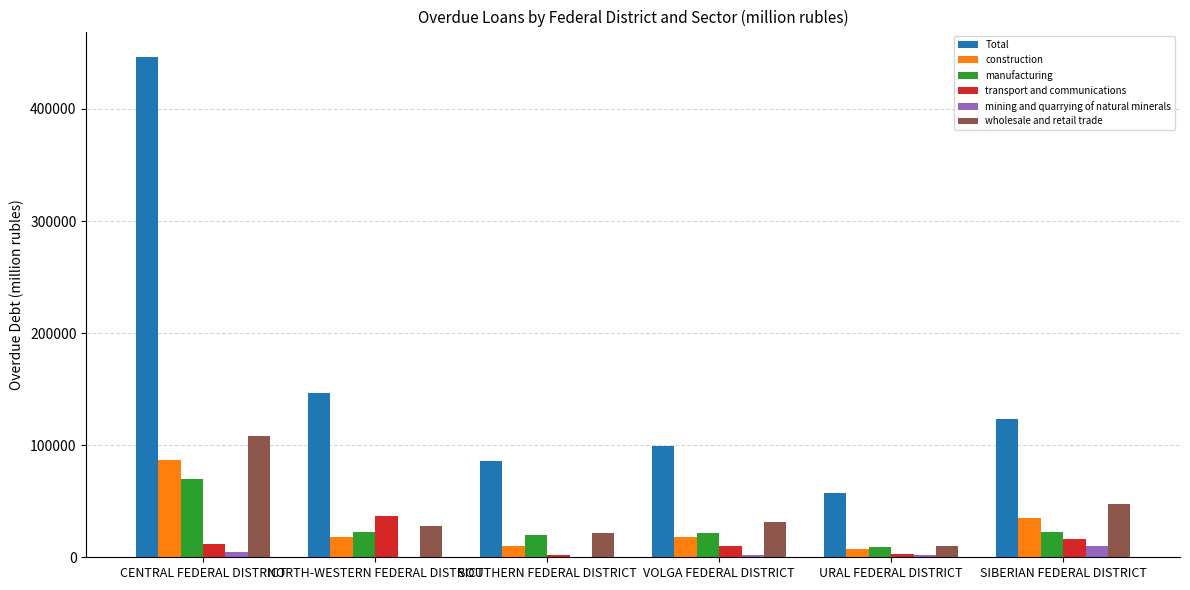

The value of Total at URAL FEDERAL DISTRICT is 100450. True or false?

False